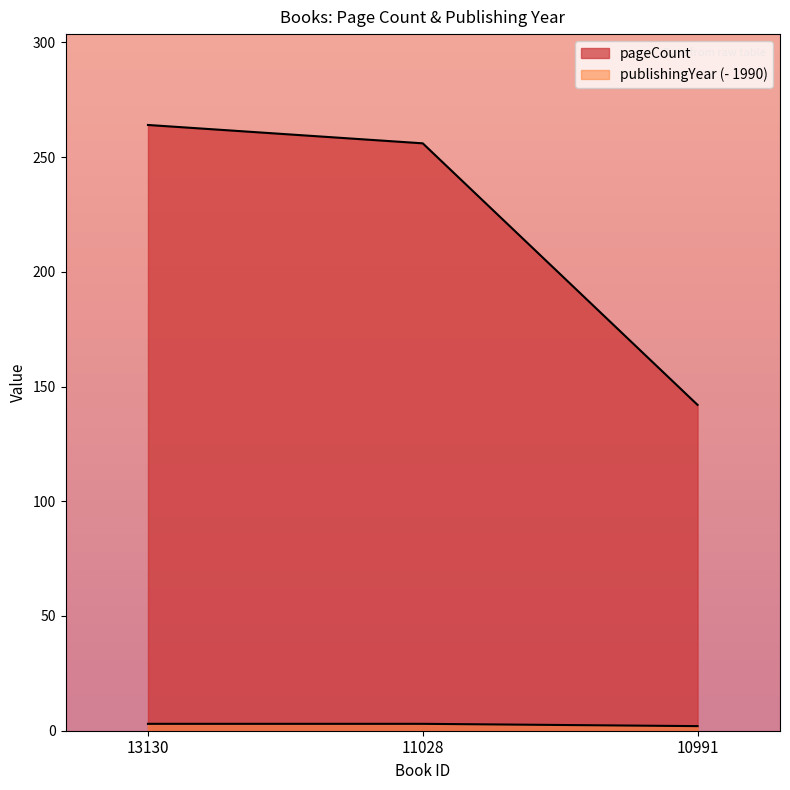

Reading left to right, extract all data points from this chart.

pageCount: 264	256	142
publishingYear: 3	3	2